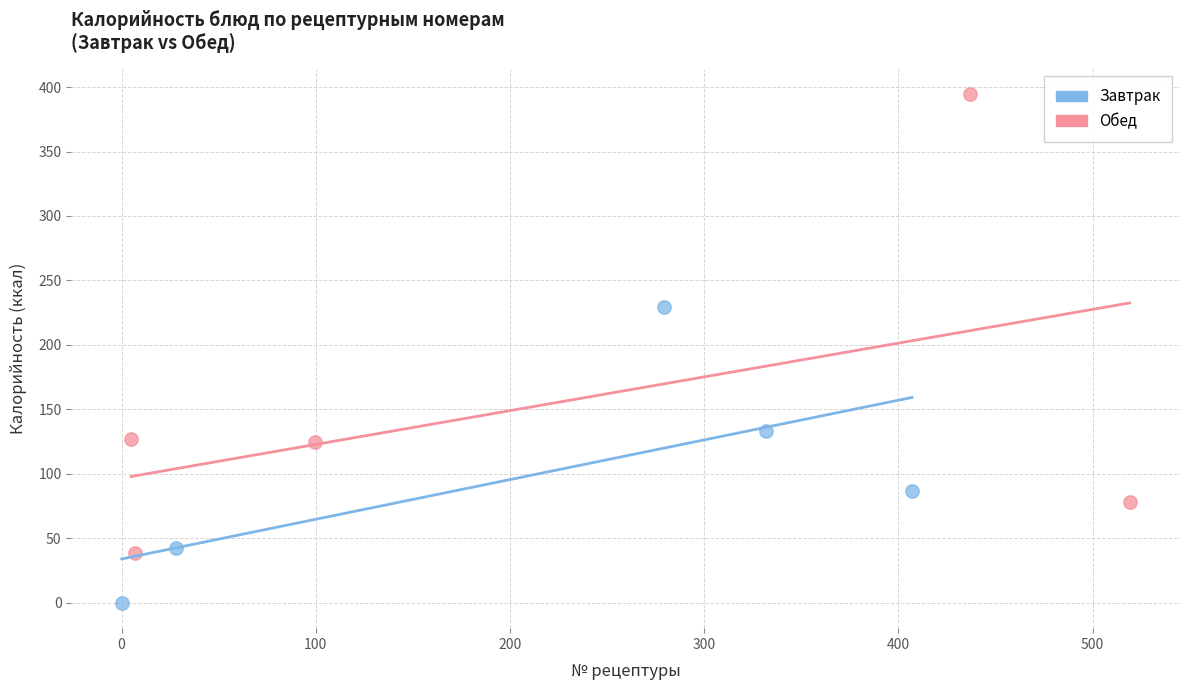

Which series has the largest Y range (max minus min)?

Обед